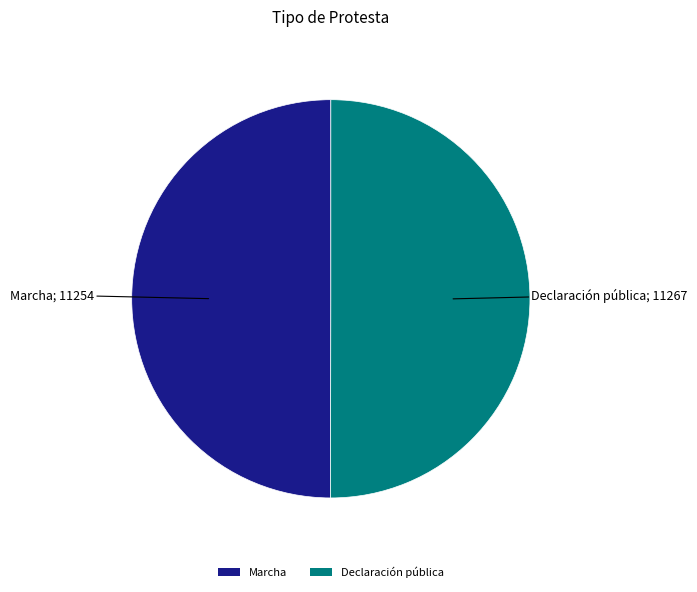

The Declaración pública slice represents 50% of the pie. True or false?

True